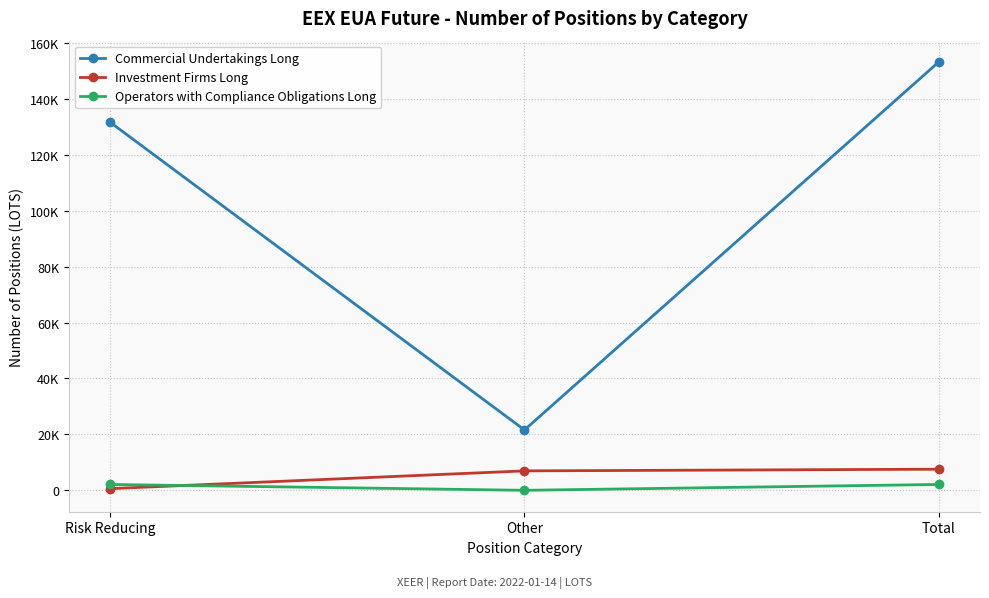

What is the total value across all series at Total?

162825